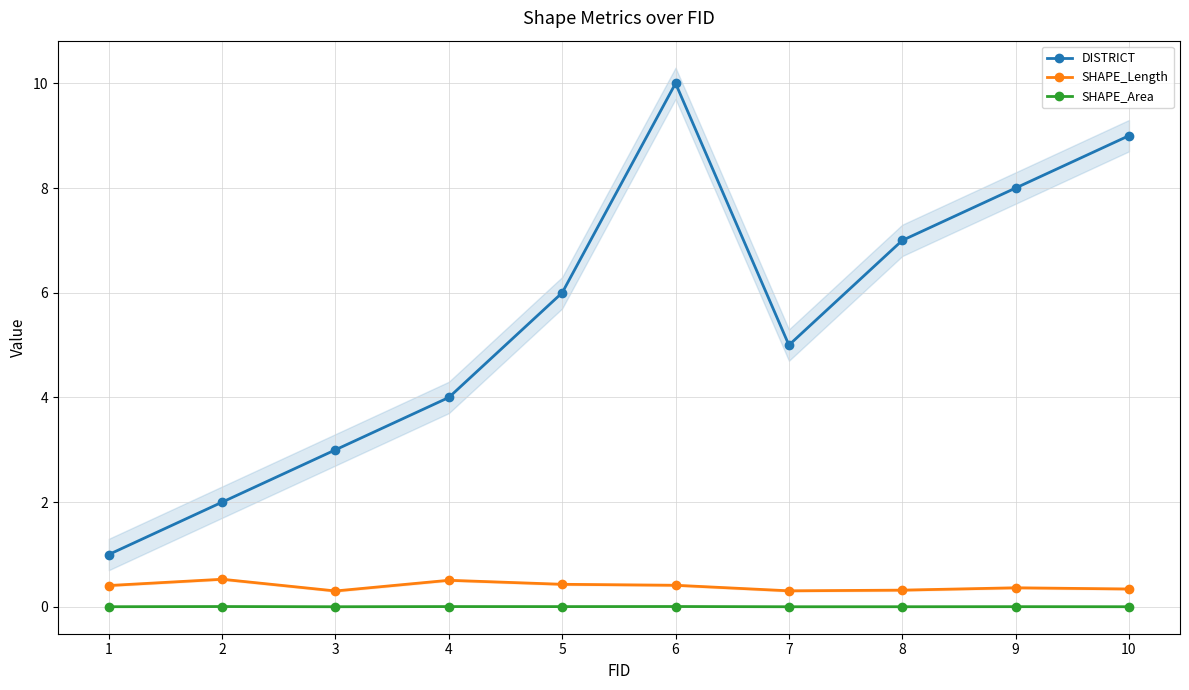

Which category has the highest value in the SHAPE_Area series?

6